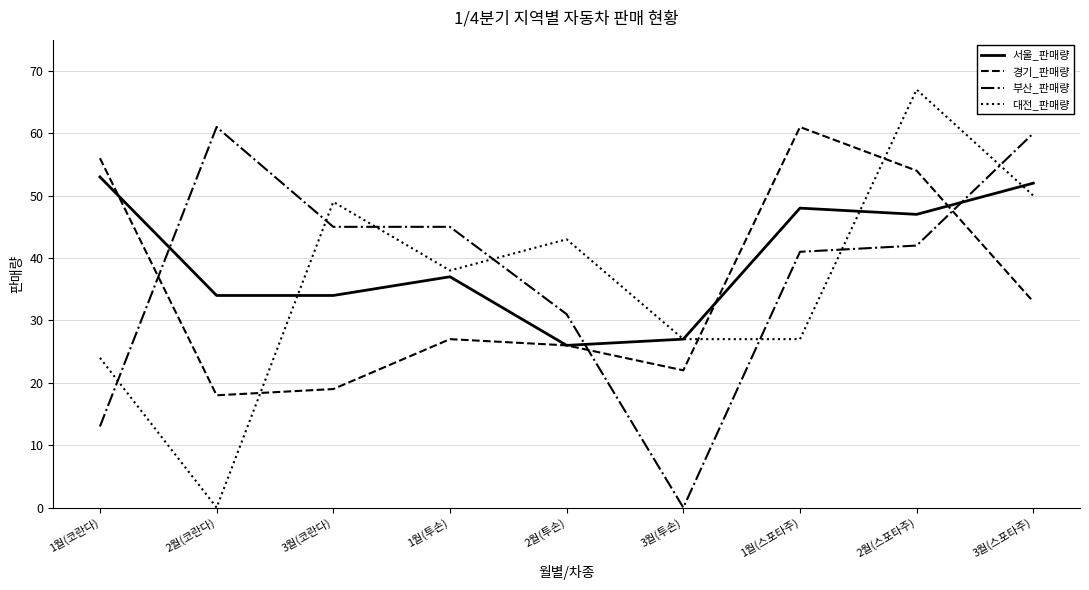

In 경기_판매량, how many points are lower than both neighbors (excluding endpoints)?

2